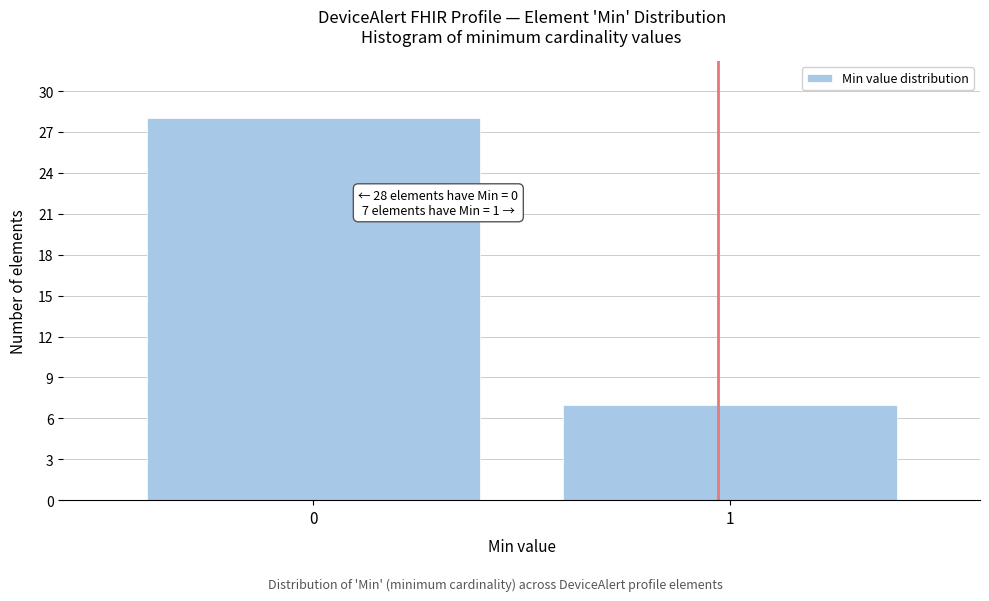

Reading left to right, list all the values displayed in this chart.

0=28	1=7